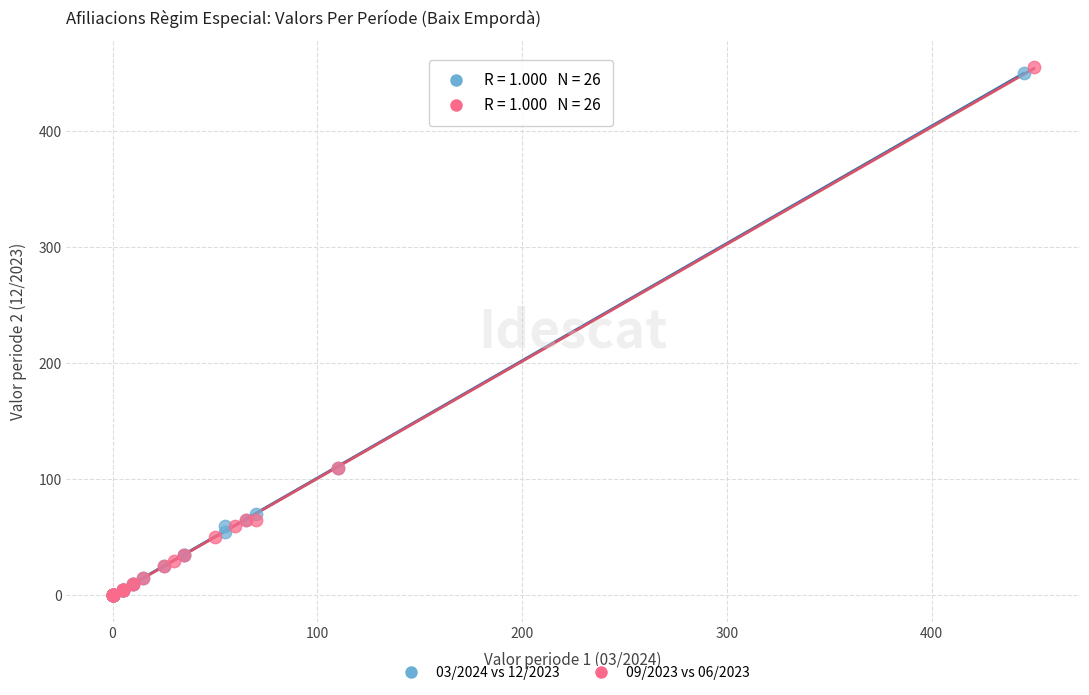

Which series has the largest Y range (max minus min)?

09/2023 vs 06/2023